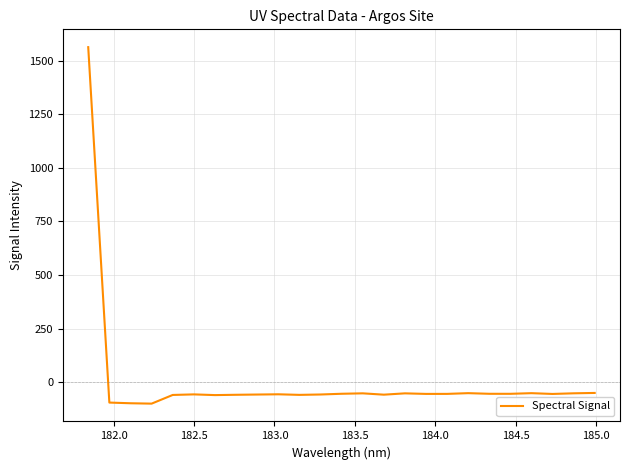

How many values are below zero?

24